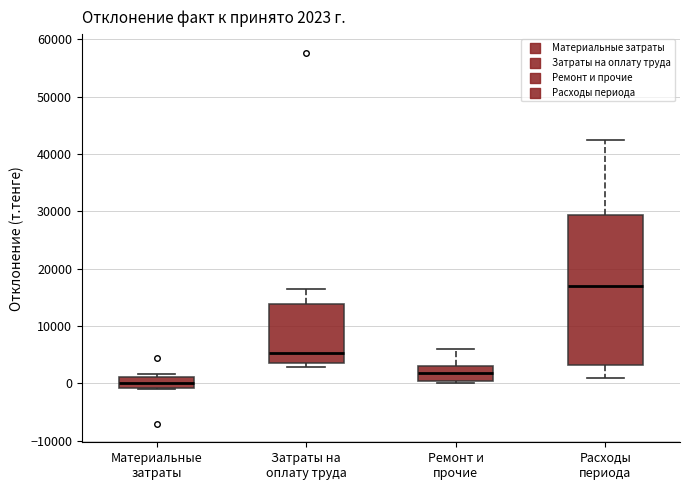

Which box has the lowest median line?

Материальные затраты